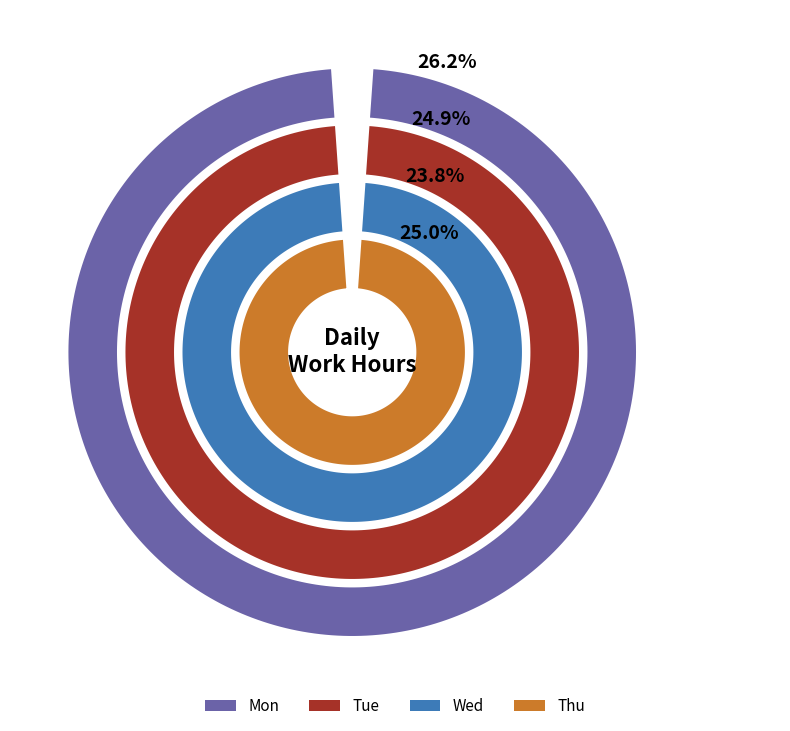

Is it true that Thu is 30% of the pie?

False